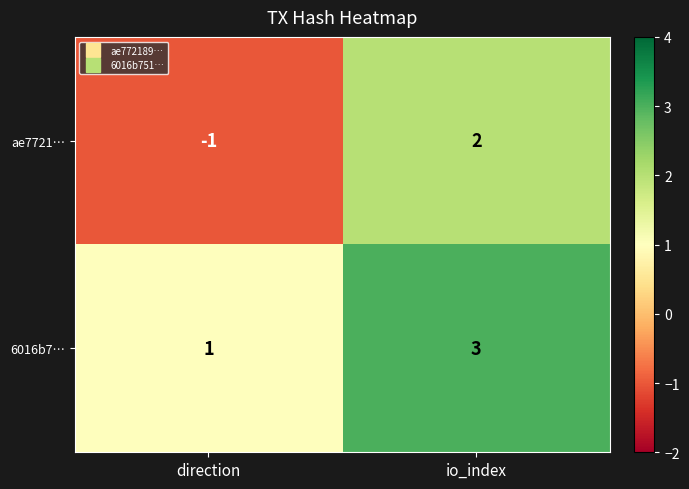

List the series in order of their peak value, highest first.

6016b7…, ae7721…